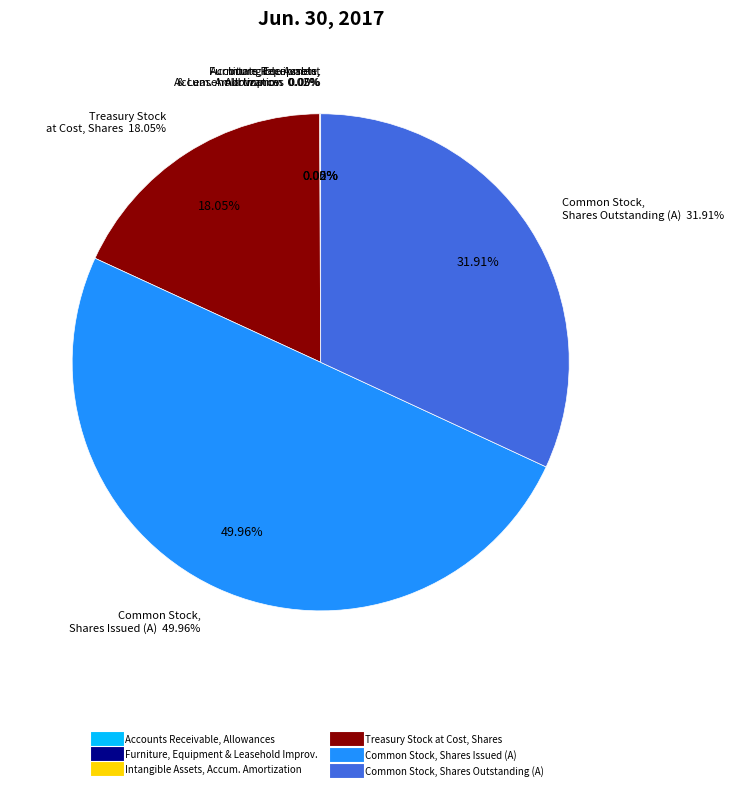

The Furniture, Equipment and Leasehold Improvements slice represents 14% of the pie. True or false?

False